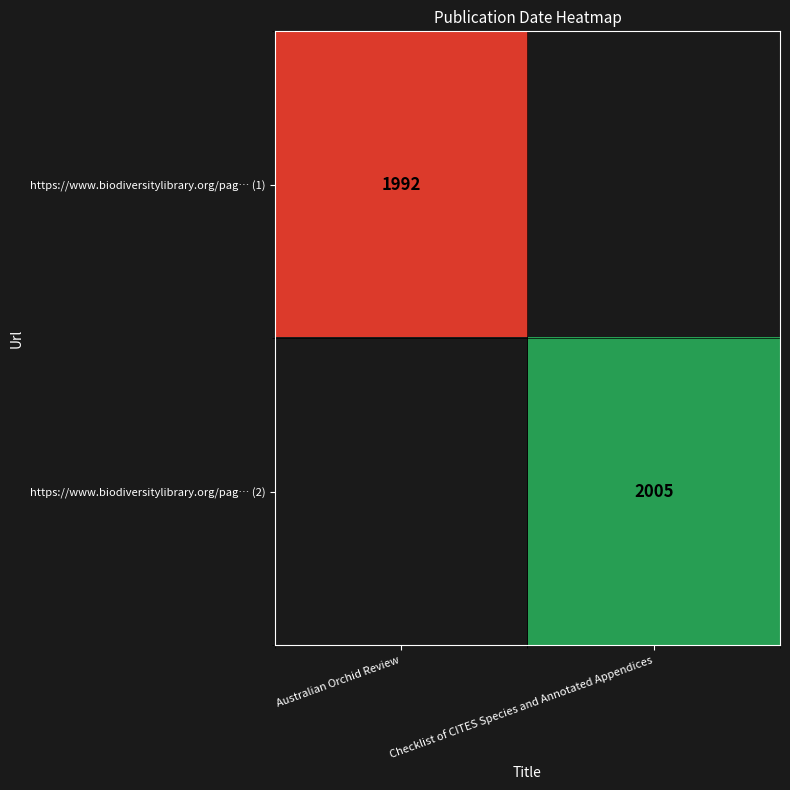

The value of https://www.biodiversitylibrary.org/pag… (2) at Checklist of CITES Species and Annotated Appendices is 1025. True or false?

False